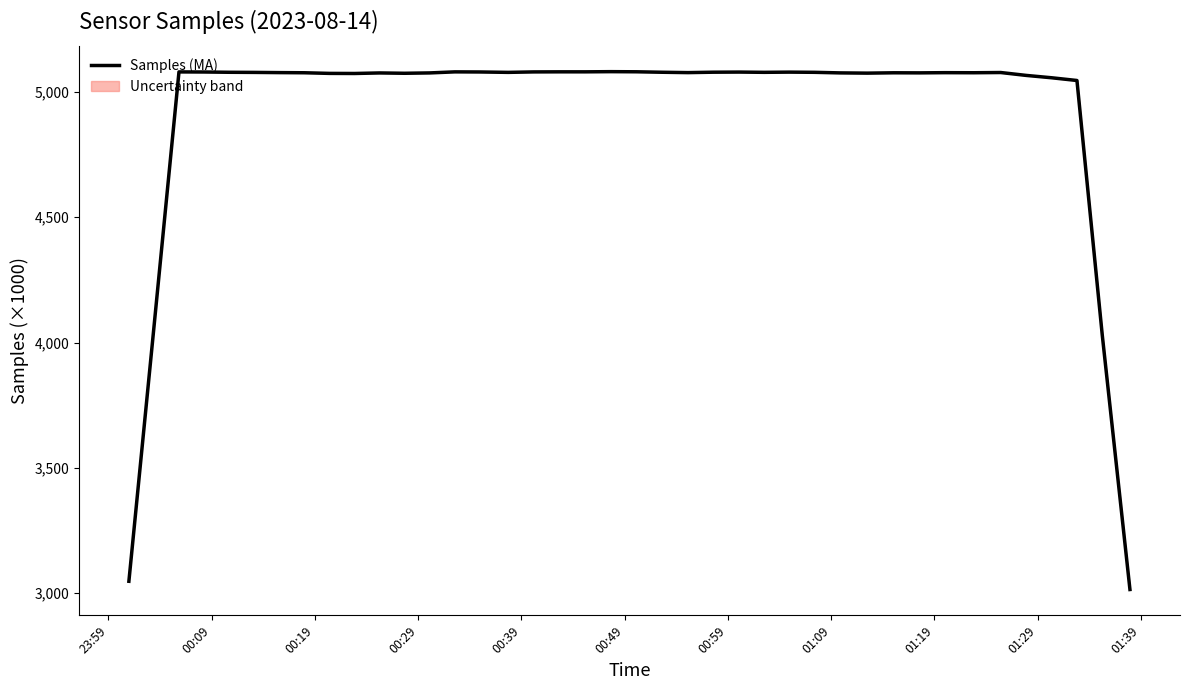

Is it true that the value at 20 is 8250.1?

False